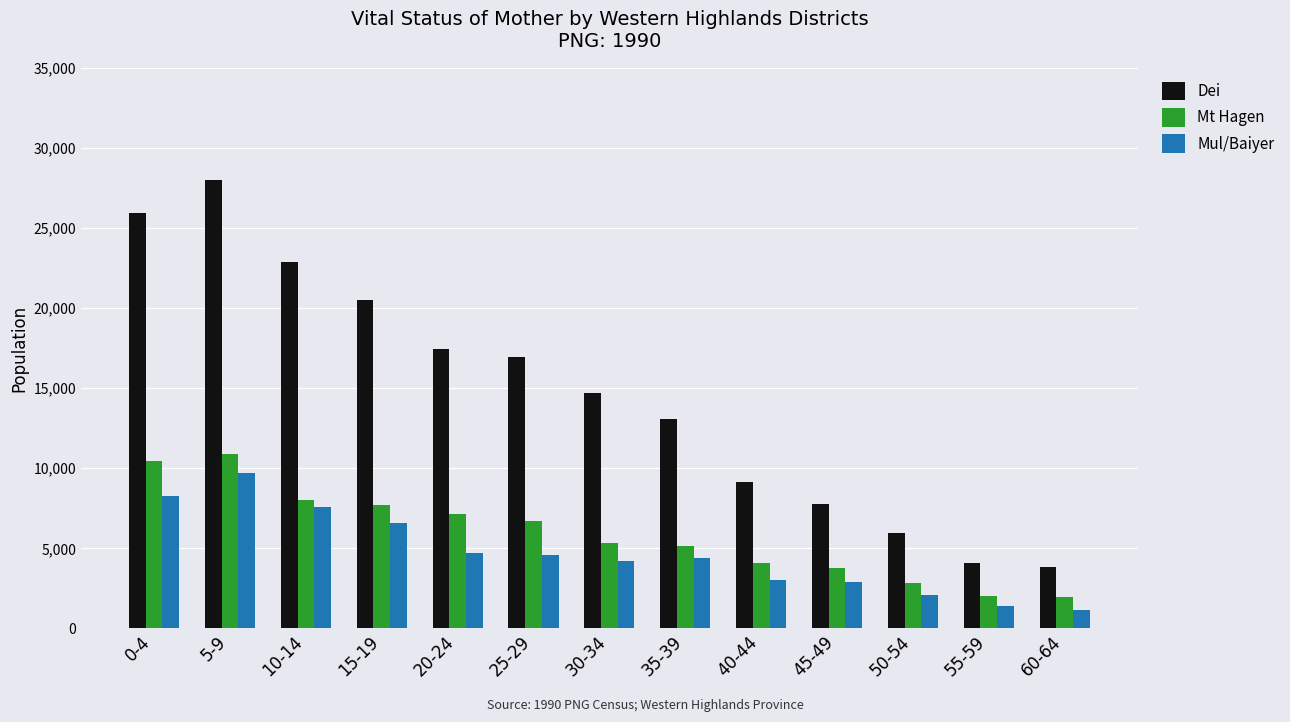

What is the smallest value displayed?

1121